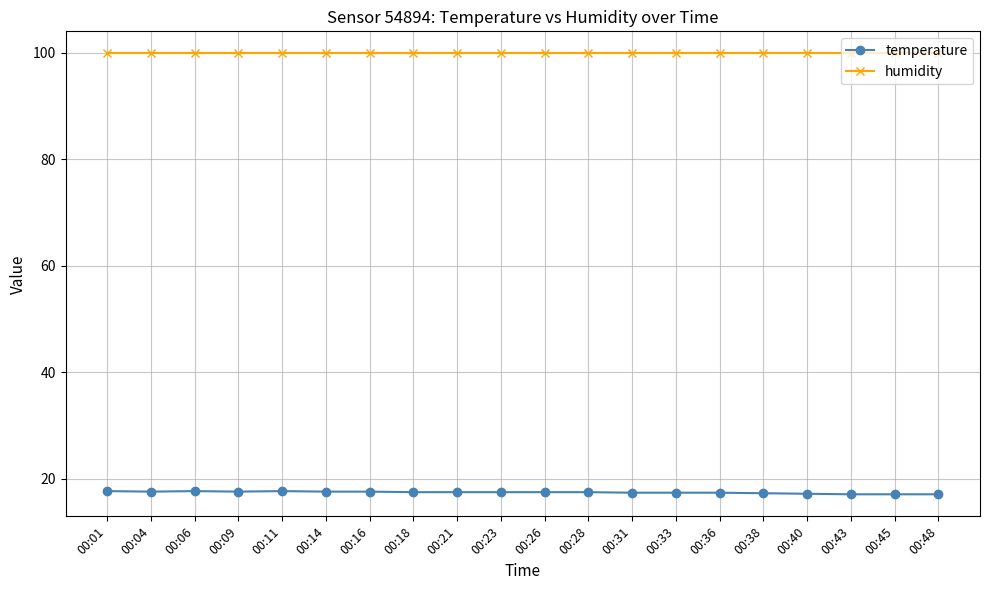

What is the greatest value displayed?

99.9